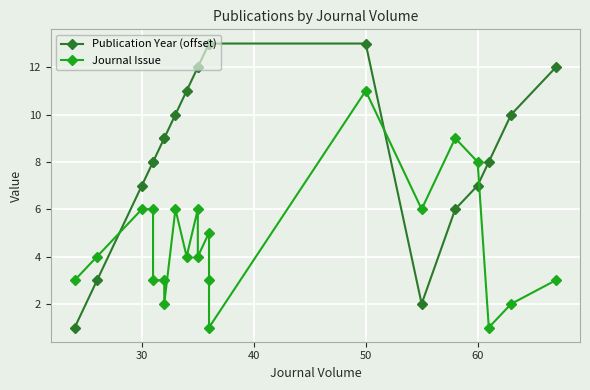

List the series in order of their peak value, lowest first.

Journal Issue, Publication Year (offset)